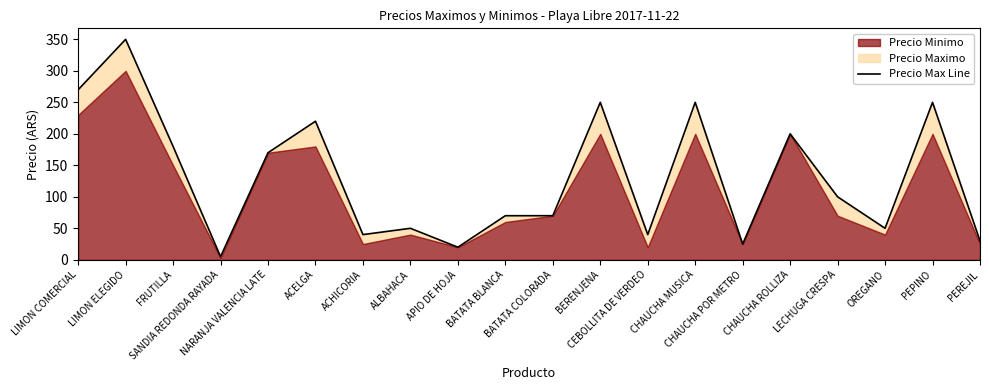

What position from the right is LECHUGA CRESPA?

4